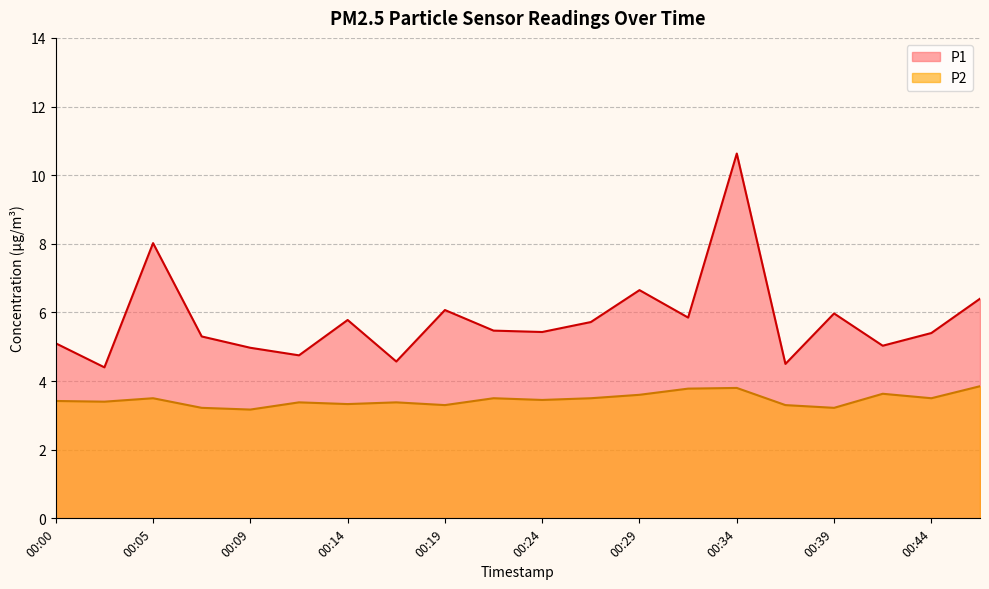

Rank the series by their maximum value, from highest to lowest.

P1, P2